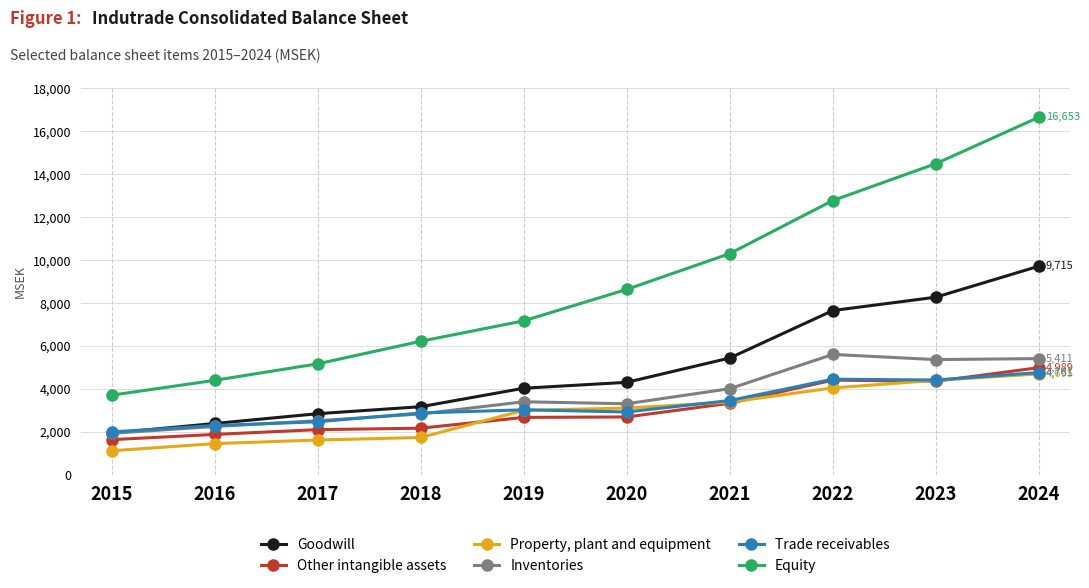

At which category does the chart reach its minimum across all series?

2015